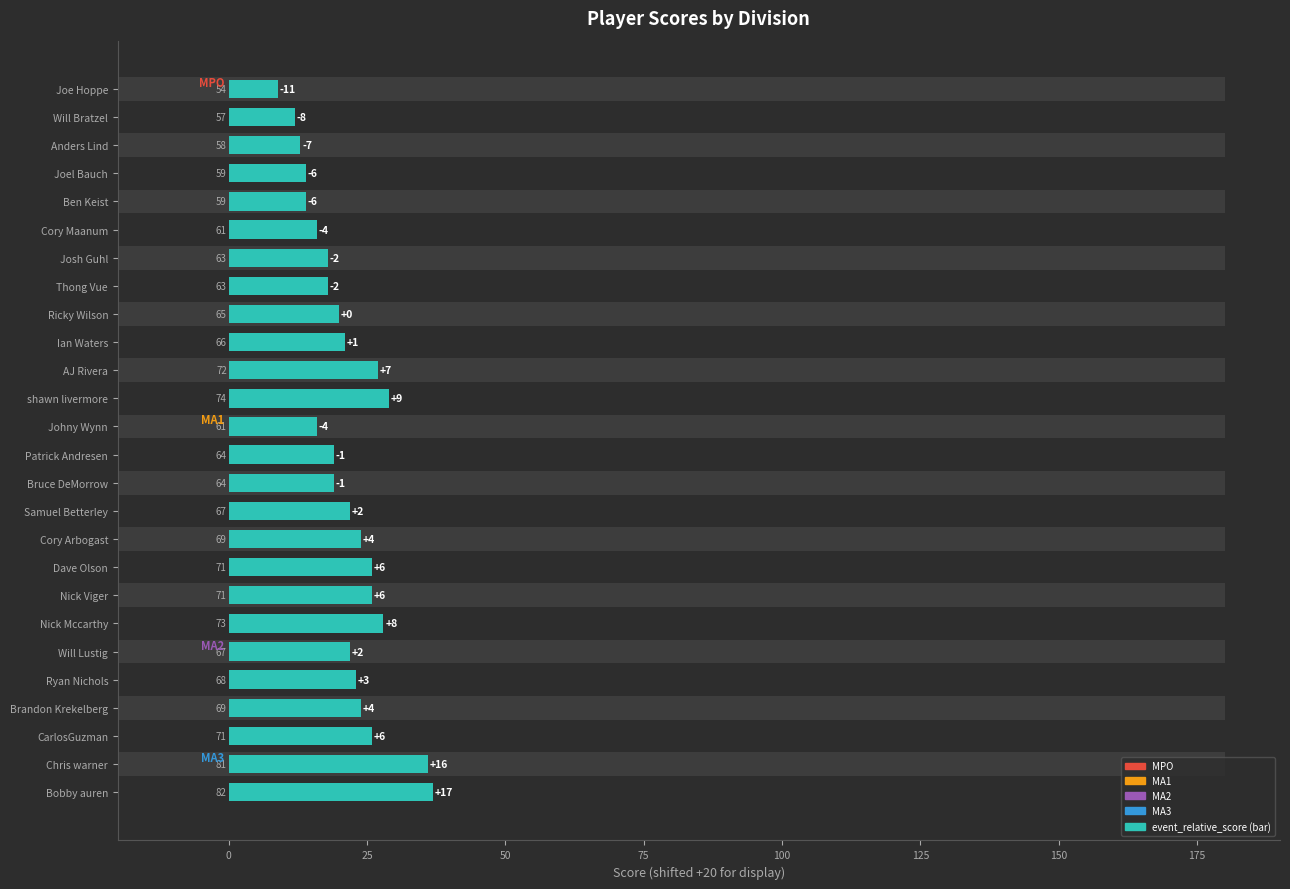

How many categories are shown in the chart?

26